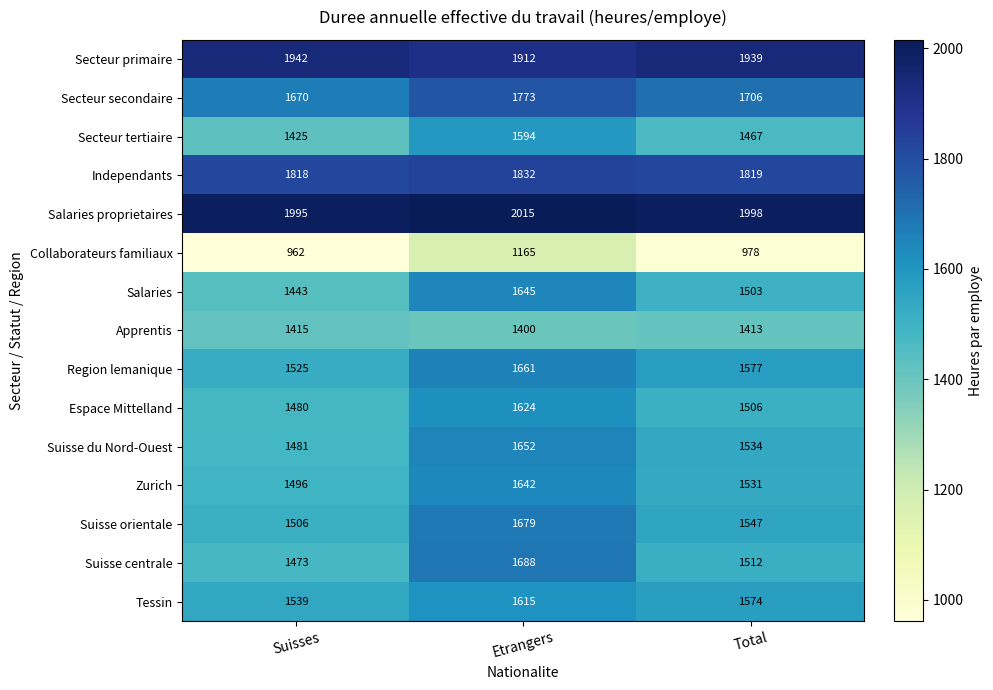

How many data points in Salaries are less than 1503?

1